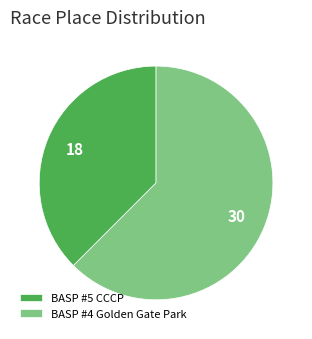

Between BASP #4 Golden Gate Park and BASP #5 CCCP, which is larger?

BASP #4 Golden Gate Park